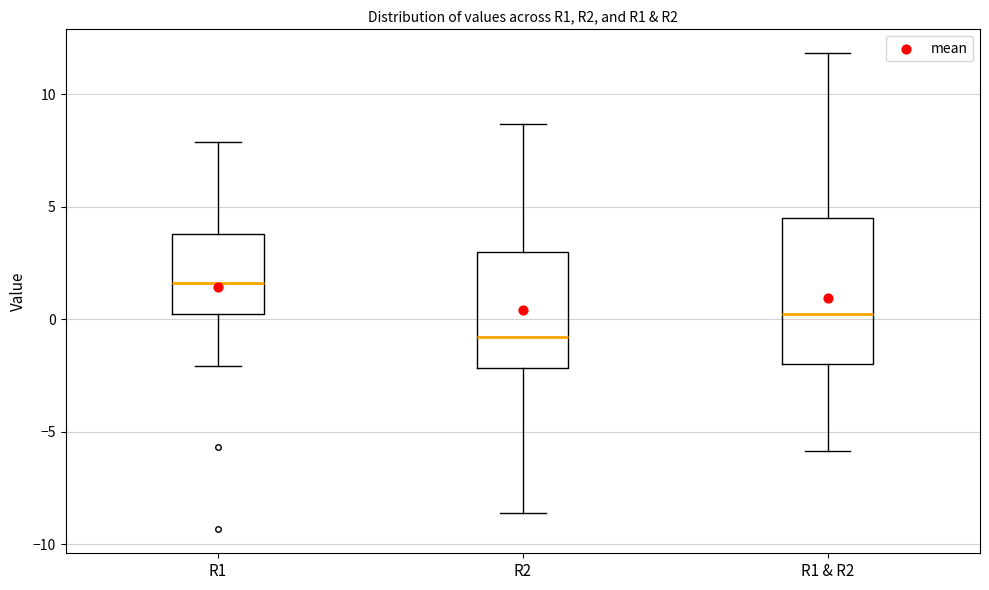

Which box is the tallest, from its lower edge to its upper edge?

R1 & R2